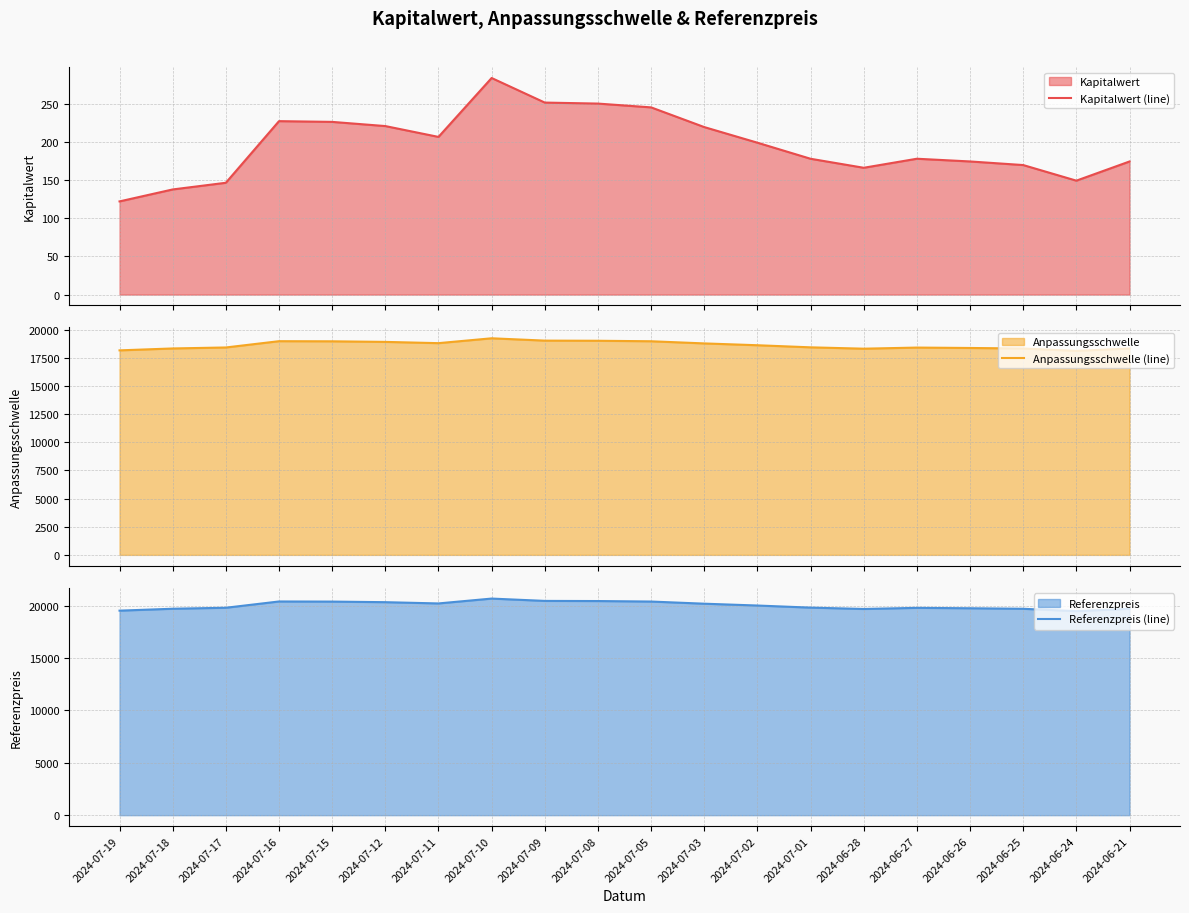

True or false: Referenzpreis (line) and Anpassungsschwelle (line) intersect in this chart.

False